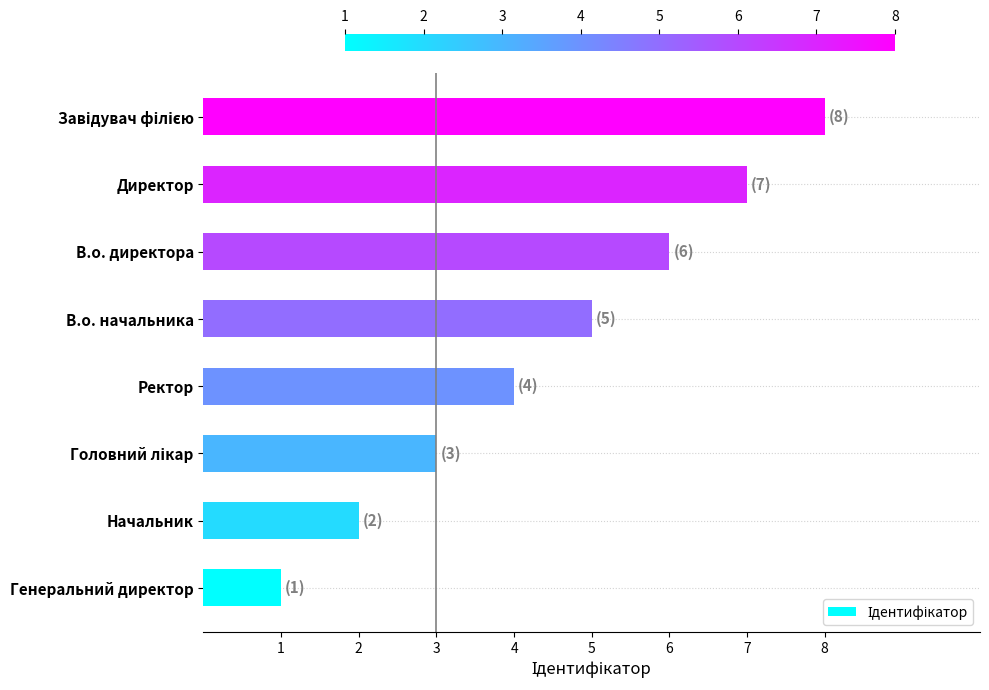

What is the difference between the maximum and minimum values?

7